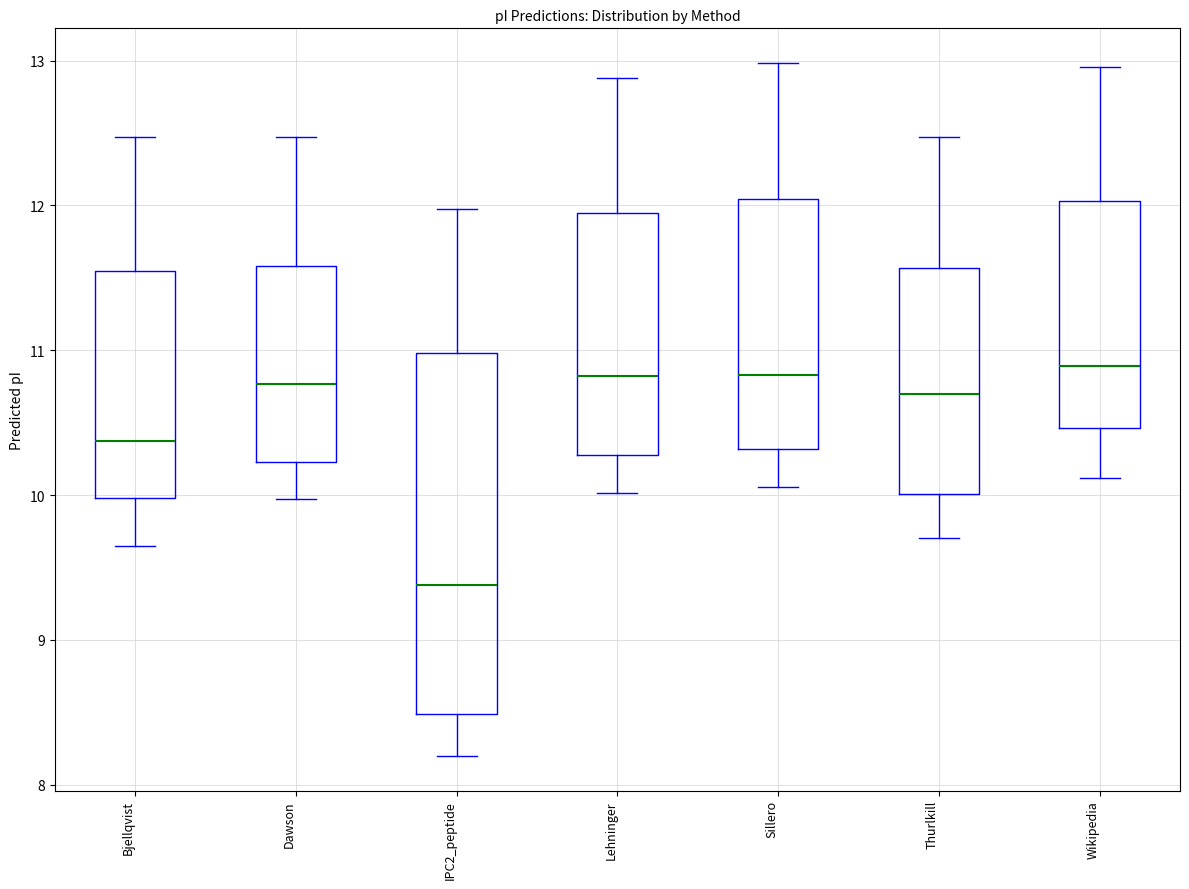

Reading left to right, transcribe this box plot: for each box, give where its median line is, the range the box spans, and where its two whiskers end, as read against the y-axis. The values are not printed on the chart, so give them approximately, as read against the axis.

Bjellqvist: median 10.4, box 10.0 to 11.5, whiskers 9.6 to 12.5
Dawson: median 10.8, box 10.2 to 11.6, whiskers 10.0 to 12.5
IPC2_peptide: median 9.4, box 8.5 to 11.0, whiskers 8.2 to 12.0
Lehninger: median 10.8, box 10.3 to 11.9, whiskers 10.0 to 12.9
Sillero: median 10.8, box 10.3 to 12.0, whiskers 10.1 to 13.0
Thurlkill: median 10.7, box 10.0 to 11.6, whiskers 9.7 to 12.5
Wikipedia: median 10.9, box 10.5 to 12.0, whiskers 10.1 to 13.0